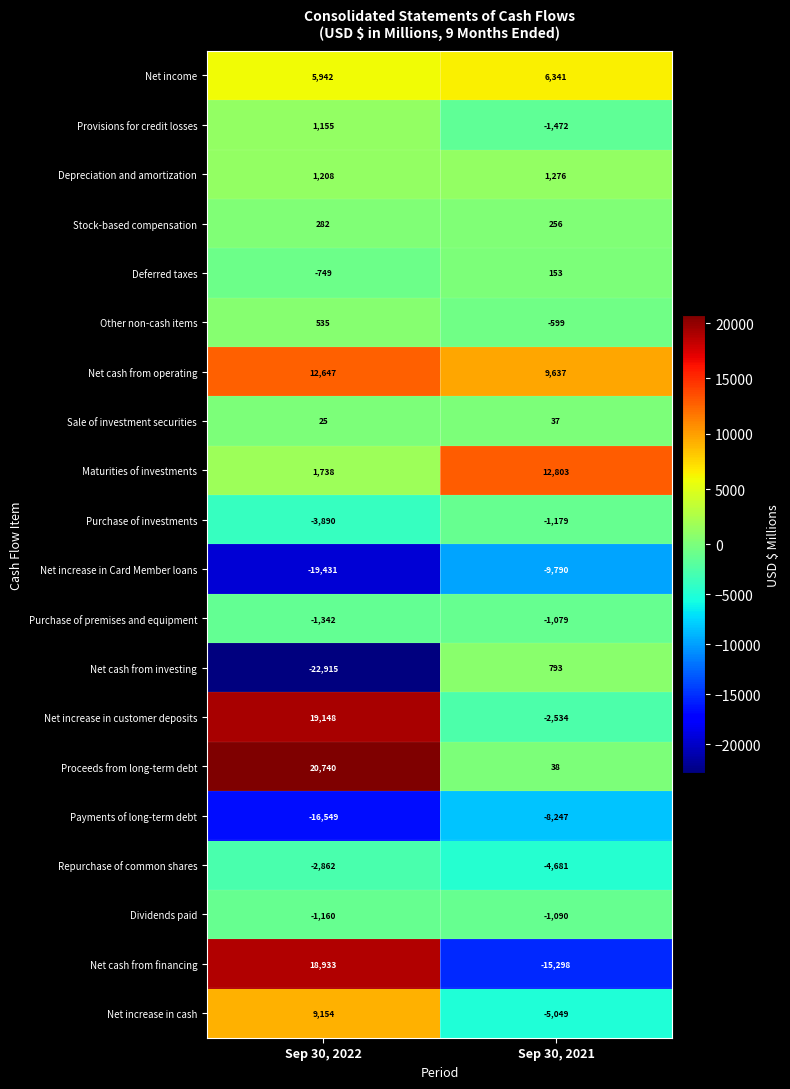

Count the number of data series in this chart.

20